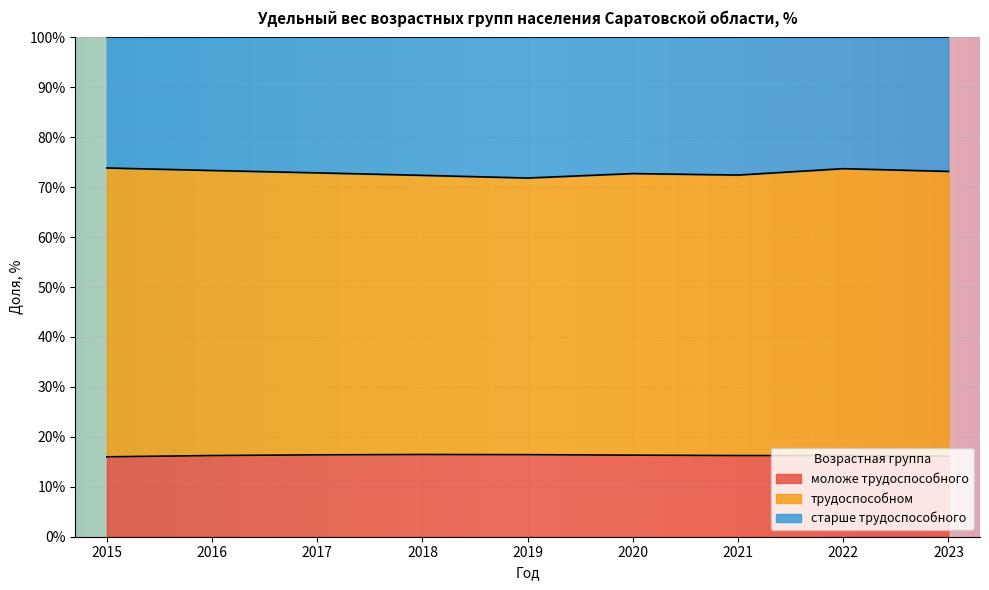

What is the value of the трудоспособном point at the 6th from the left?

72.7